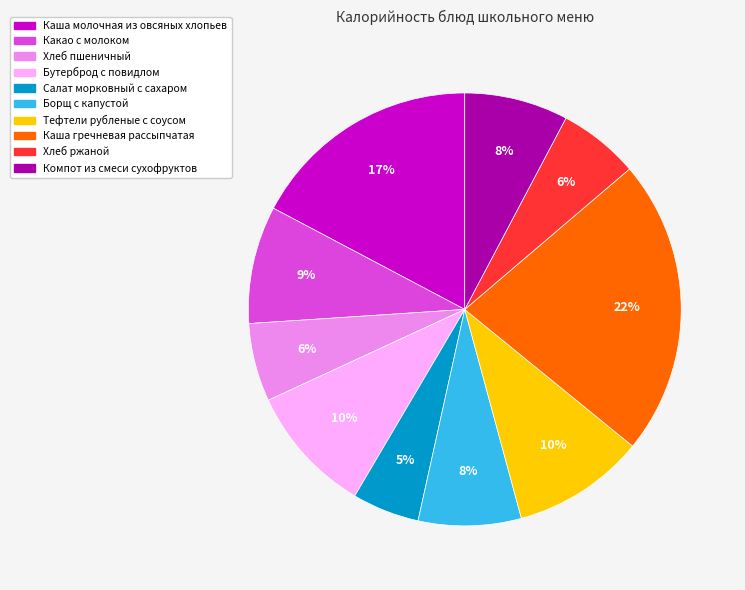

Do Компот из смеси сухофруктов and Каша молочная из овсяных хлопьев together represent more than half of the pie?

No